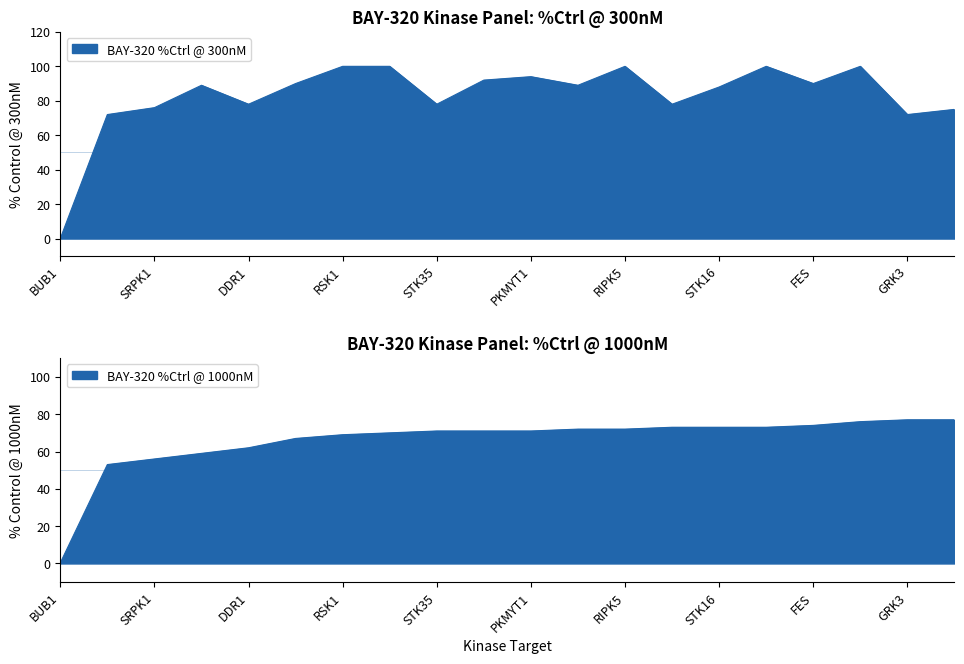

Reading right to left, extract all data points from this chart.

BAY-320 %Ctrl @ 300nM: HIPK3=75.0	GRK3=72.0	FGR=100.0	FES=90.0	MST2=100.0	STK16=88.0	MRCKB=78.0	RIPK5=100.0	PDGFRB=89.0	PKMYT1=94.0	PAK6=92.0	STK35=78.0	NDR1=100.0	RSK1=100.0	RIPK2=90.0	DDR1=78.0	TTK=89.0	SRPK1=76.0	LOK=72.0	BUB1=0.0
BAY-320 %Ctrl @ 1000nM: HIPK3=77.0	GRK3=77.0	FGR=76.0	FES=74.0	MST2=73.0	STK16=73.0	MRCKB=73.0	RIPK5=72.0	PDGFRB=72.0	PKMYT1=71.0	PAK6=71.0	STK35=71.0	NDR1=70.0	RSK1=69.0	RIPK2=67.0	DDR1=62.0	TTK=59.0	SRPK1=56.0	LOK=53.0	BUB1=0.3